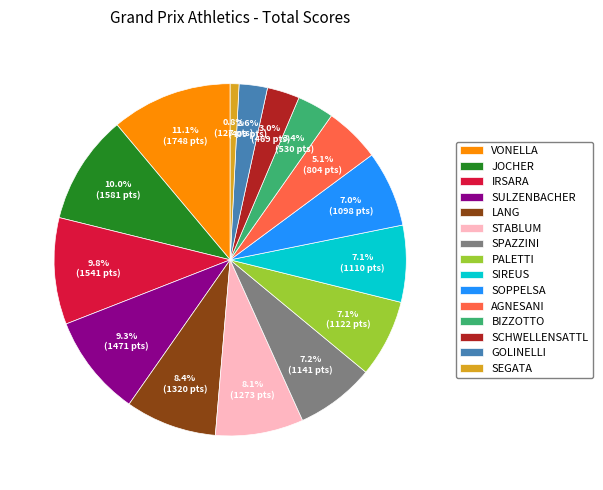

Is there any slice that represents more than half of the pie?

No